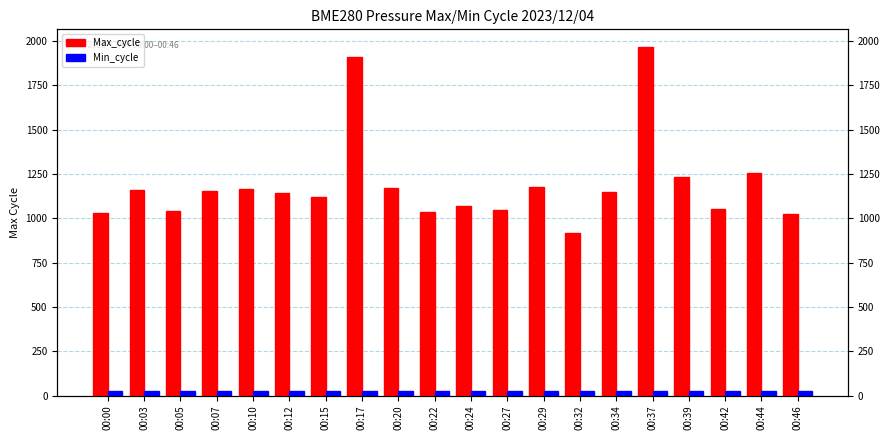

Reading left to right, list all the values displayed in this chart.

Max_cycle: 00:00=1029	00:03=1159	00:05=1038	00:07=1154	00:10=1163	00:12=1140	00:15=1120	00:17=1910	00:20=1172	00:22=1033	00:24=1069	00:27=1044	00:29=1175	00:32=919	00:34=1147	00:37=1967	00:39=1230	00:42=1051	00:44=1257	00:46=1023
Min_cycle: 00:00=28	00:03=28	00:05=28	00:07=28	00:10=28	00:12=28	00:15=28	00:17=28	00:20=28	00:22=28	00:24=28	00:27=28	00:29=28	00:32=28	00:34=28	00:37=28	00:39=28	00:42=28	00:44=28	00:46=28